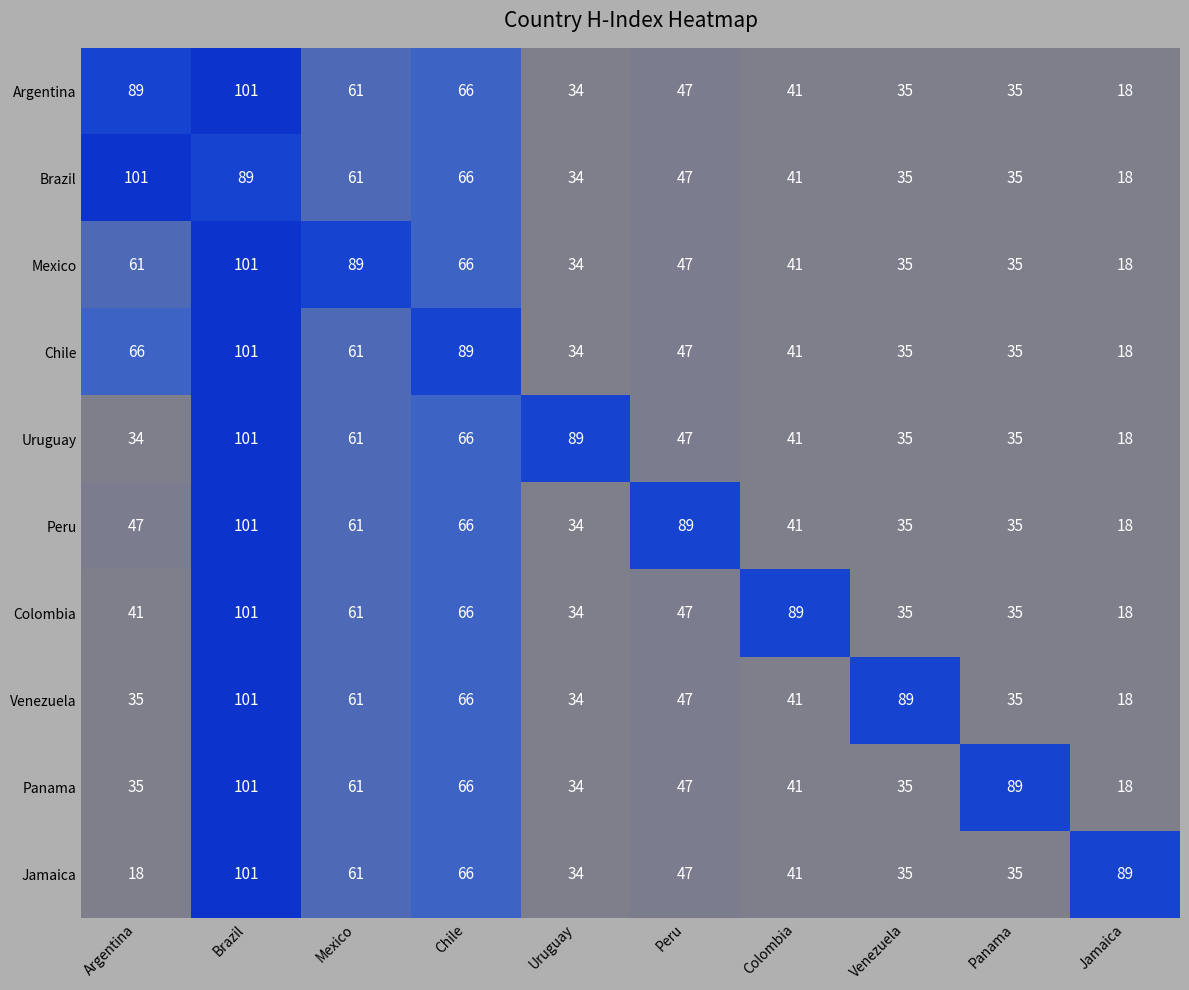

What is the total value across all series at Venezuela?

404